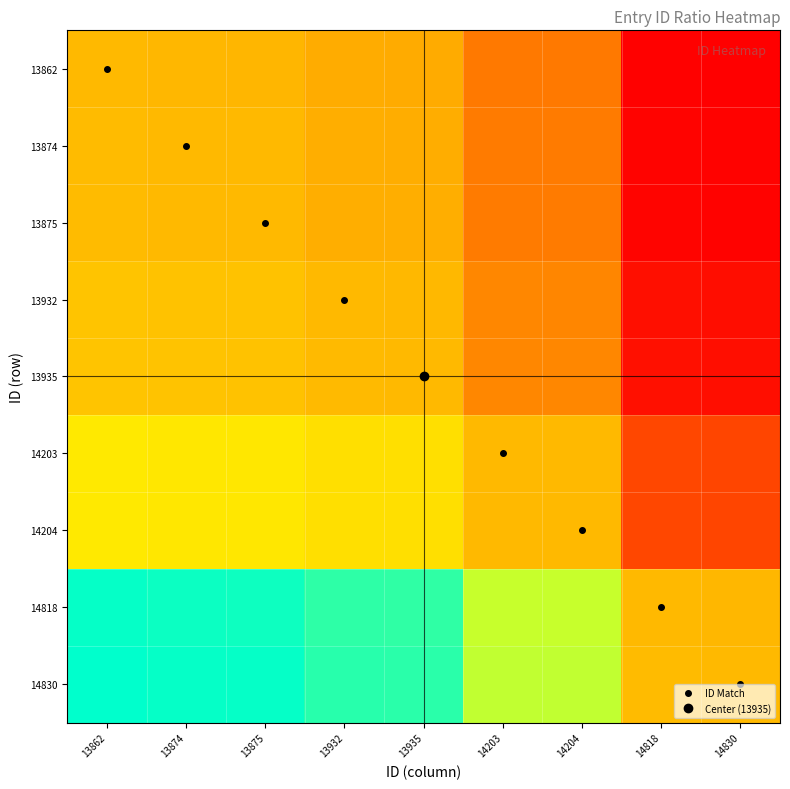

Reading left to right, transcribe all the data shown in this chart.

13862: 13862=1.0	13874=1.0	13875=1.0	13932=1.0	13935=1.0	14203=1.0	14204=1.0	14818=0.9	14830=0.9
13874: 13862=1.0	13874=1.0	13875=1.0	13932=1.0	13935=1.0	14203=1.0	14204=1.0	14818=0.9	14830=0.9
13875: 13862=1.0	13874=1.0	13875=1.0	13932=1.0	13935=1.0	14203=1.0	14204=1.0	14818=0.9	14830=0.9
13932: 13862=1.0	13874=1.0	13875=1.0	13932=1.0	13935=1.0	14203=1.0	14204=1.0	14818=0.9	14830=0.9
13935: 13862=1.0	13874=1.0	13875=1.0	13932=1.0	13935=1.0	14203=1.0	14204=1.0	14818=0.9	14830=0.9
14203: 13862=1.0	13874=1.0	13875=1.0	13932=1.0	13935=1.0	14203=1.0	14204=1.0	14818=1.0	14830=1.0
14204: 13862=1.0	13874=1.0	13875=1.0	13932=1.0	13935=1.0	14203=1.0	14204=1.0	14818=1.0	14830=1.0
14818: 13862=1.1	13874=1.1	13875=1.1	13932=1.1	13935=1.1	14203=1.0	14204=1.0	14818=1.0	14830=1.0
14830: 13862=1.1	13874=1.1	13875=1.1	13932=1.1	13935=1.1	14203=1.0	14204=1.0	14818=1.0	14830=1.0